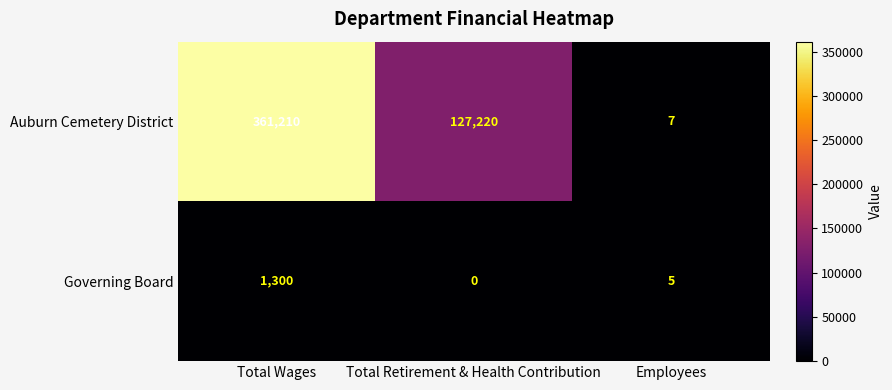

What is the greatest value displayed?

361210